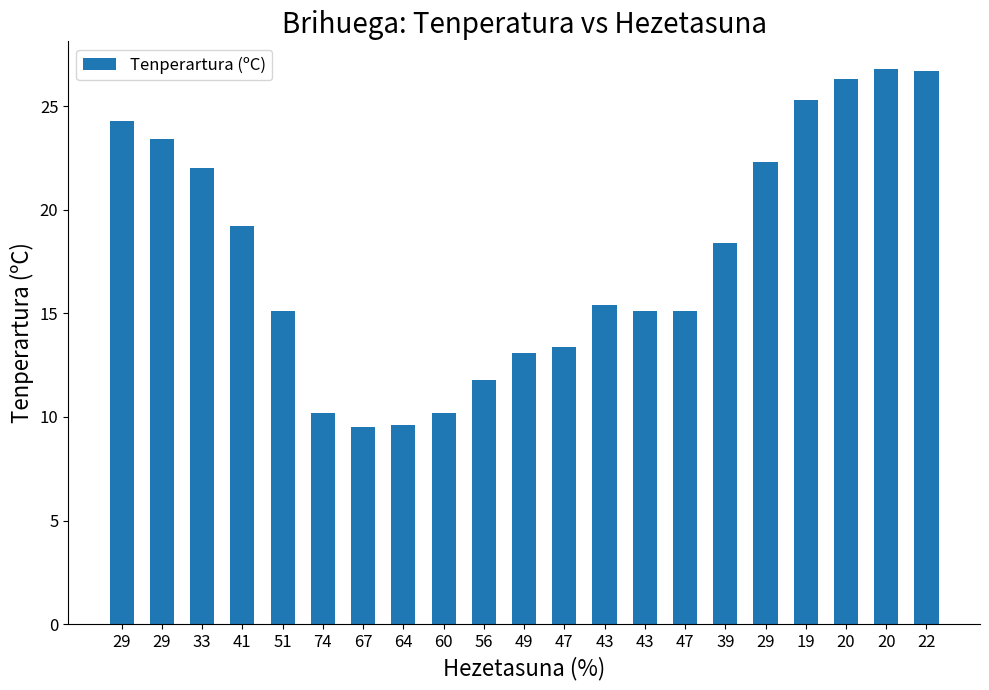

What is the ratio of the value at 74 to the value at 22?

0.4